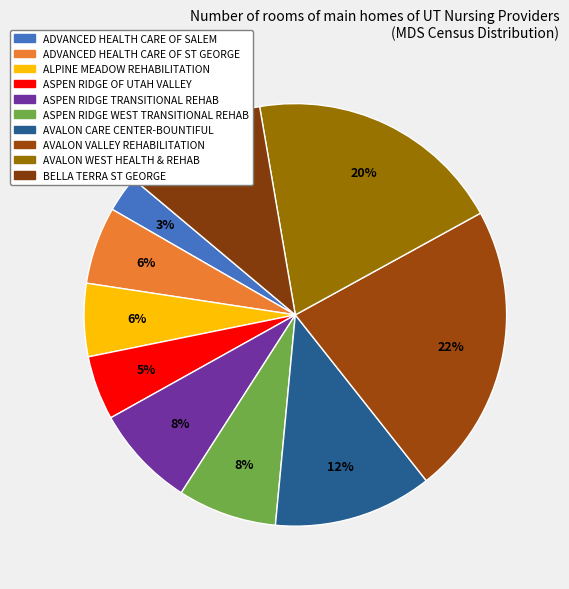

What percentage is the ALPINE MEADOW REHABILITATION slice, to the nearest percent?

6%